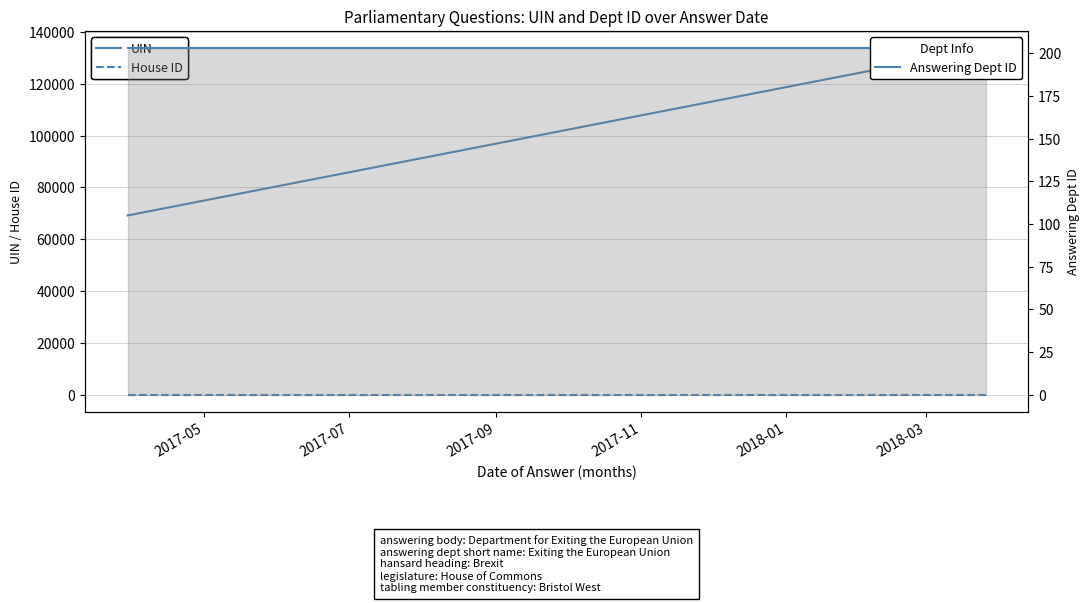

List the series in order of their peak value, lowest first.

House ID, Answering Dept ID, UIN